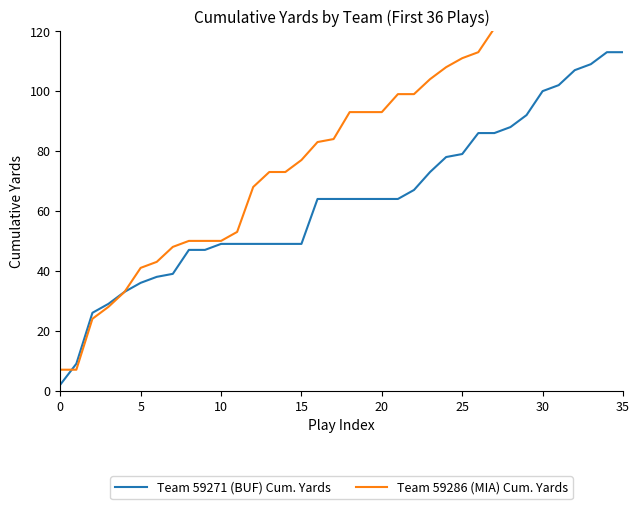

Count the number of categories in the chart.

36